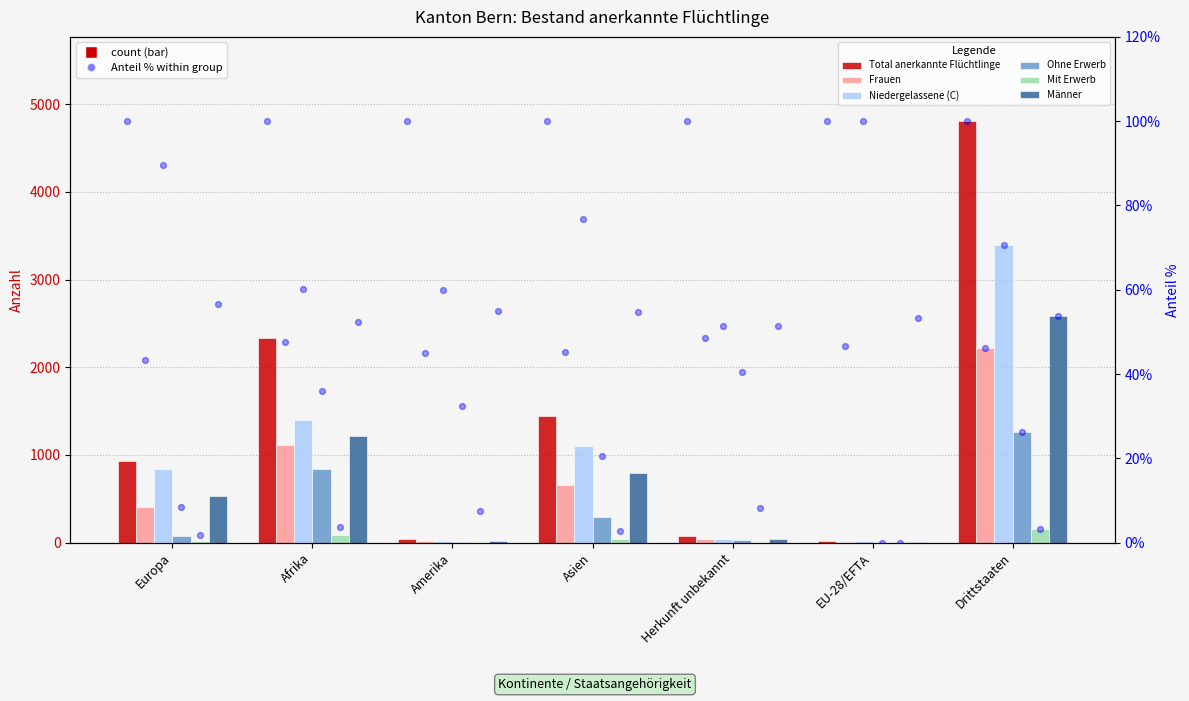

Which series reaches the maximum Y coordinate?

Total anerkannte Flüchtlinge